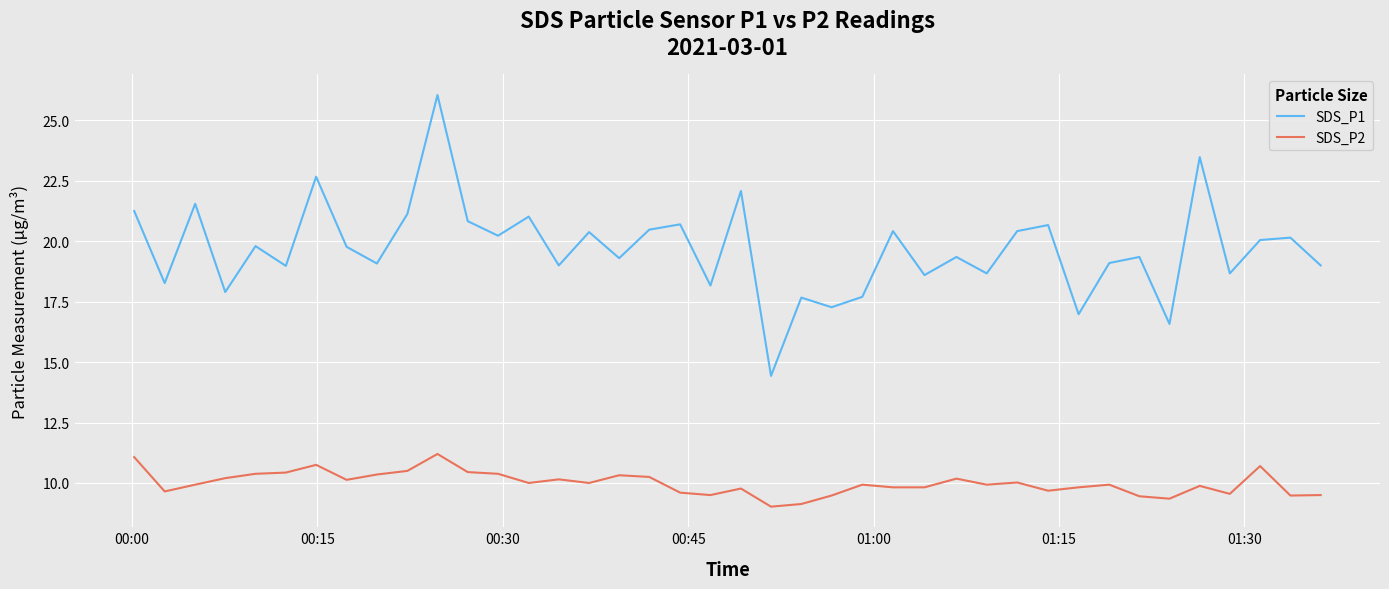

Which series has the widest spread of values?

SDS_P1